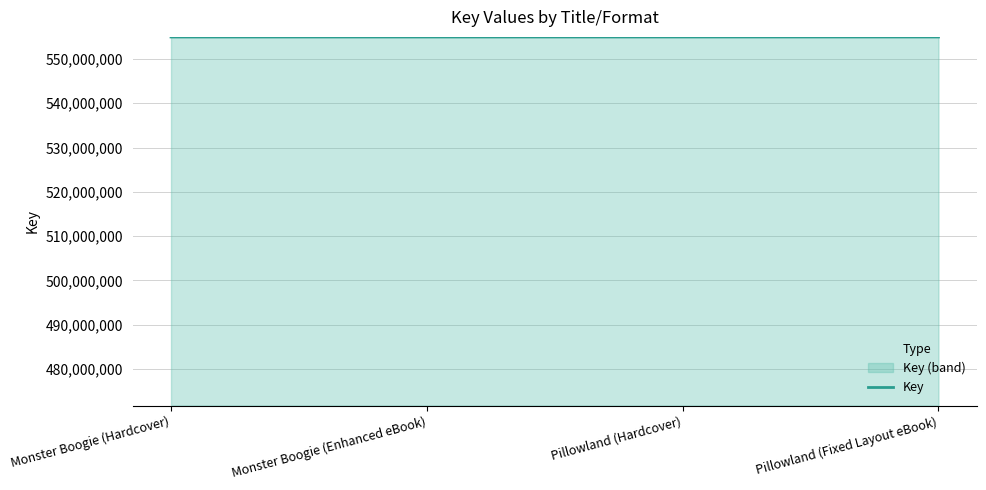

Does the chart display data point markers on the line(s)?

No